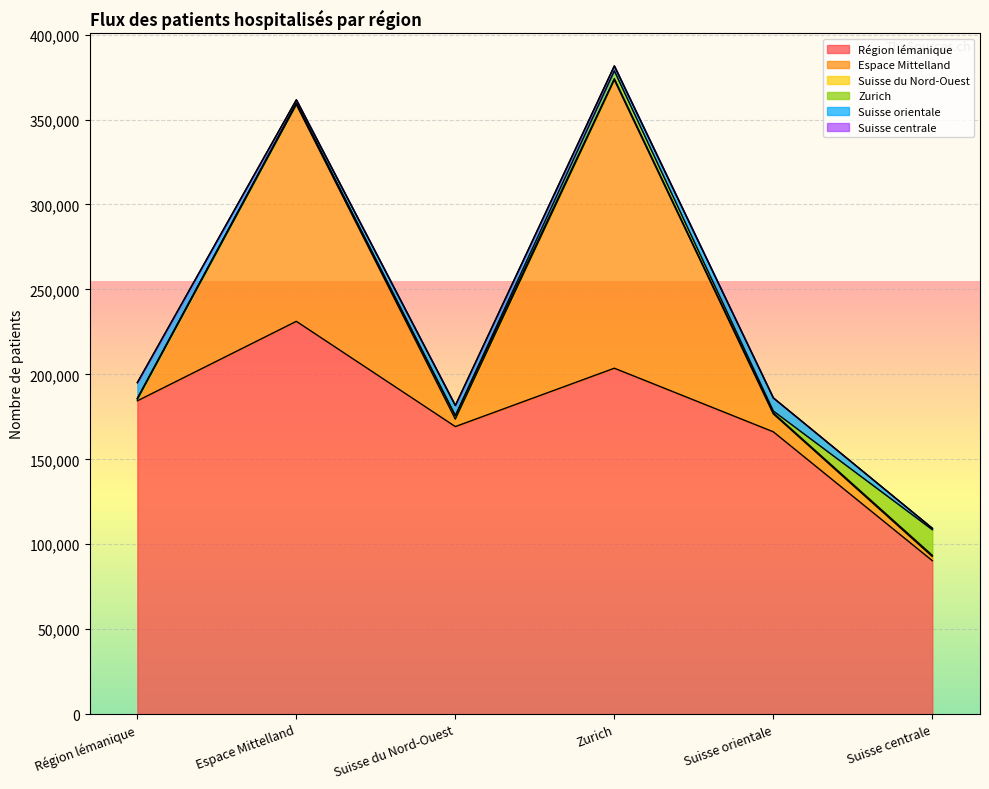

True or false: Zurich has more than 1 interior local peaks.

False